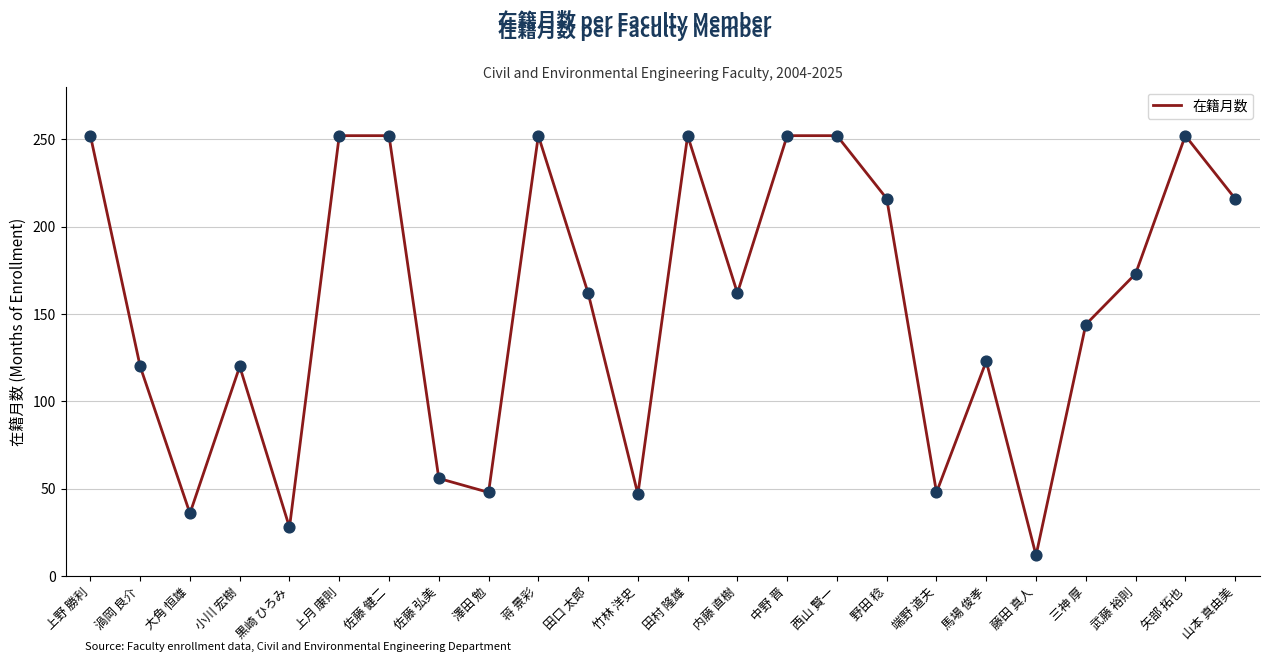

What is the ratio of the value at 端野 道夫 to the value at 小川 宏樹?

0.4